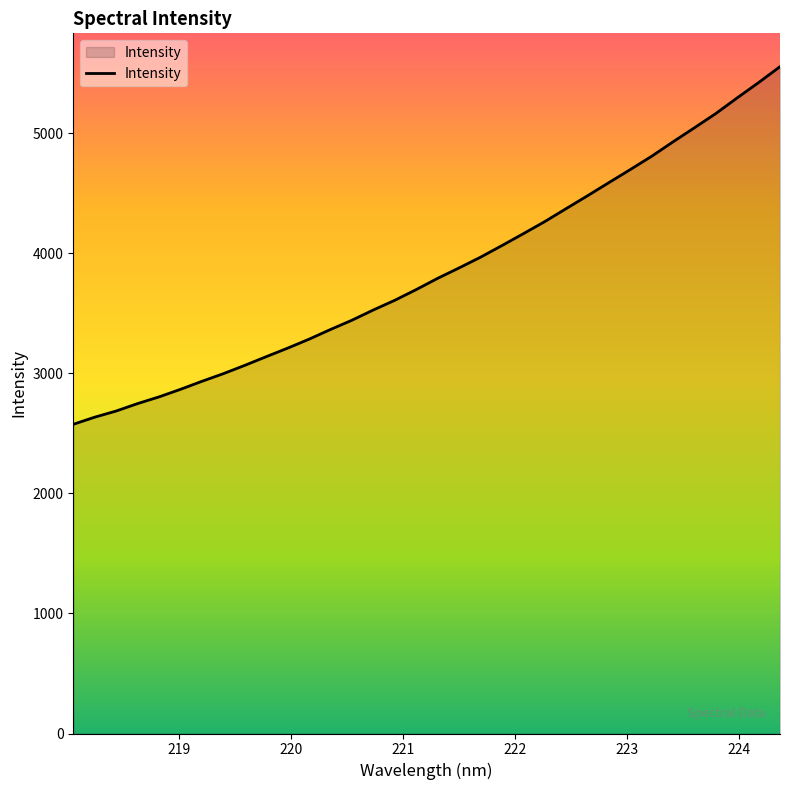

What is the difference between the maximum and minimum values?

2978.7